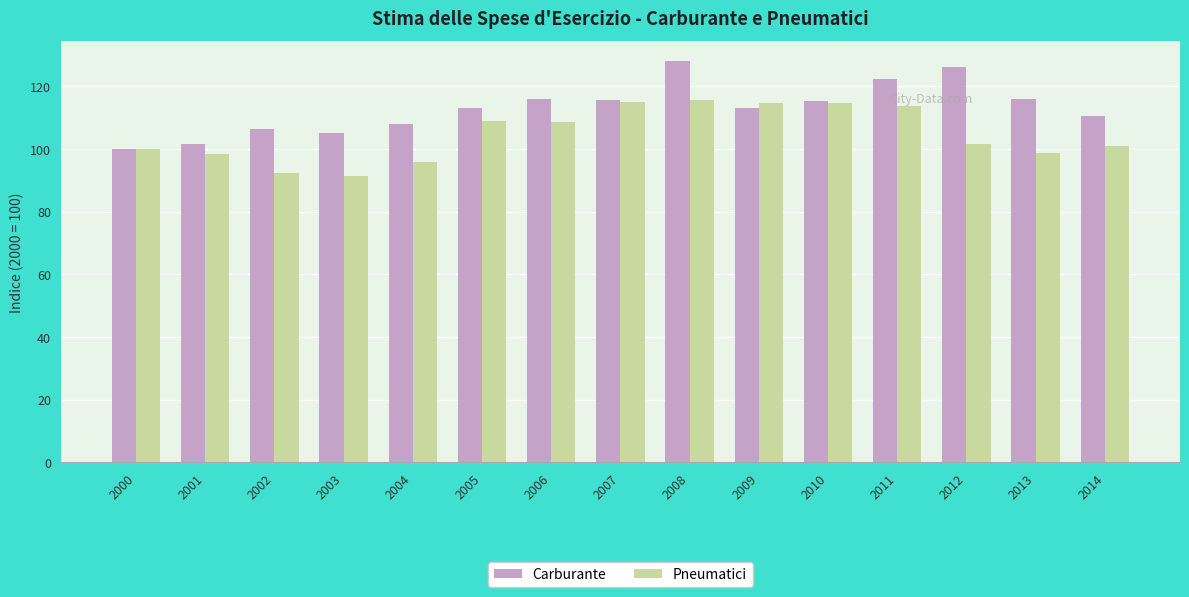

What is the approximate value of Carburante at 2009?

113.2